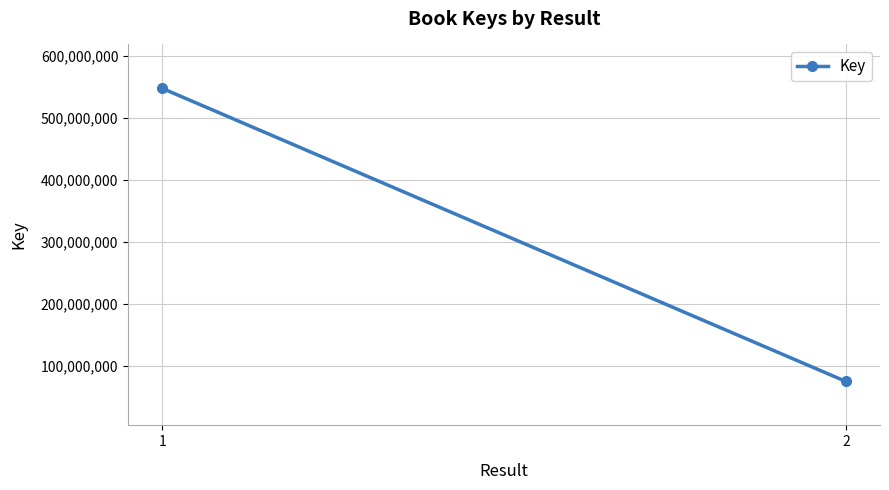

What is the value of the 2nd point from the left?

75096019